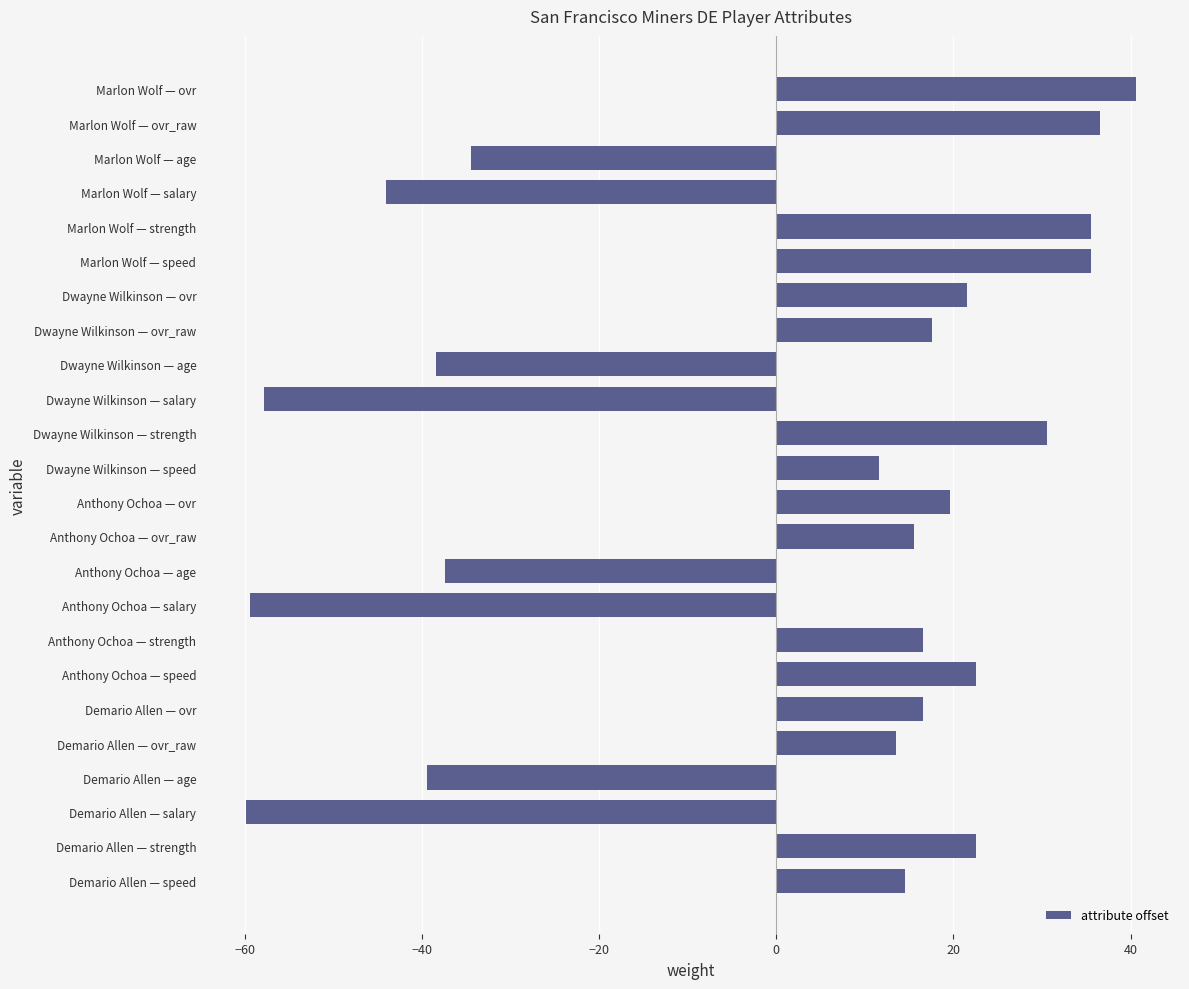

Reading top to bottom, extract all data points from this chart.

40.6	36.6	-34.4	-44.0	35.6	35.6	21.6	17.6	-38.4	-57.8	30.6	11.6	19.6	15.6	-37.4	-59.4	16.6	22.6	16.6	13.6	-39.4	-59.9	22.6	14.6